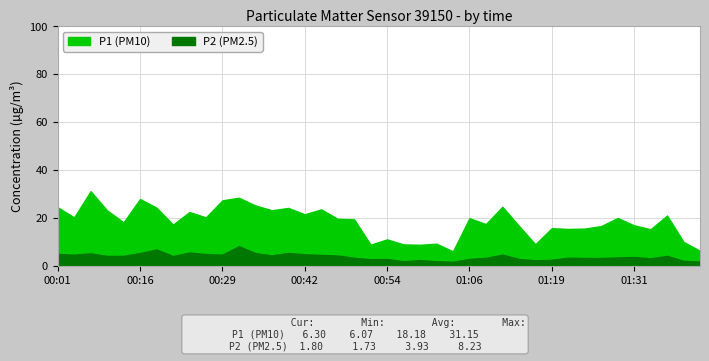

Is the value of P1 at 01:21 greater than the value of P2 at 00:42?

Yes